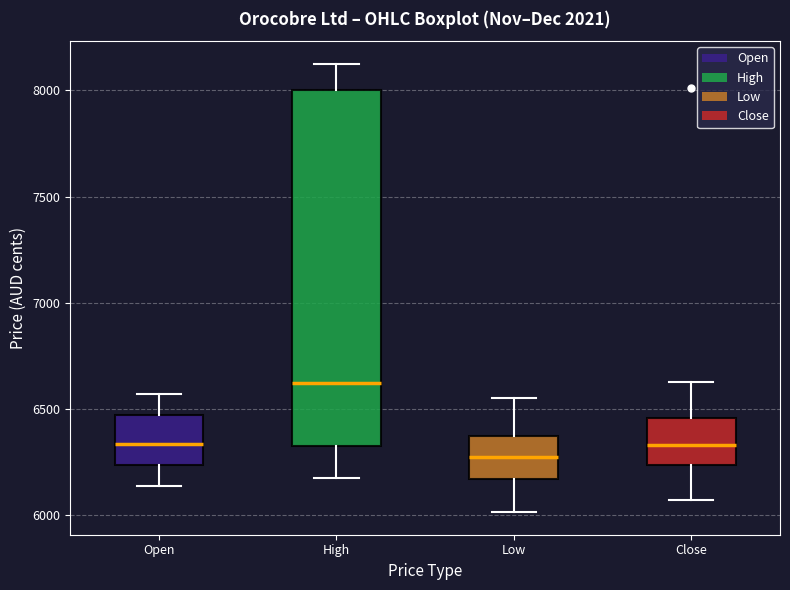

Which box is the tallest, from its lower edge to its upper edge?

High